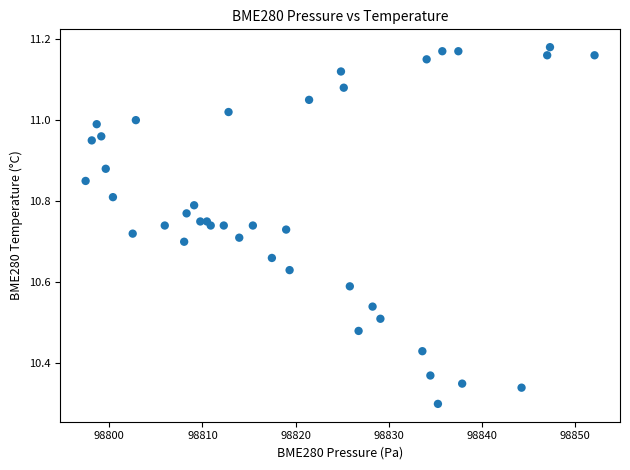

What is the range of Y values (max minus min)?

0.9